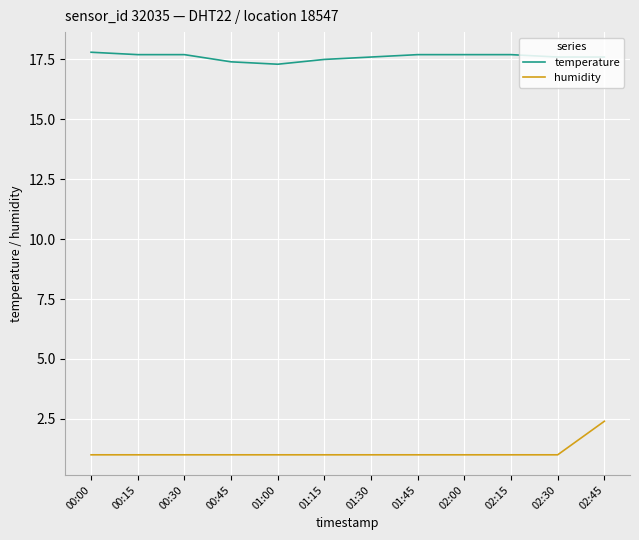

List the series in order of their overall mean, lowest first.

humidity, temperature